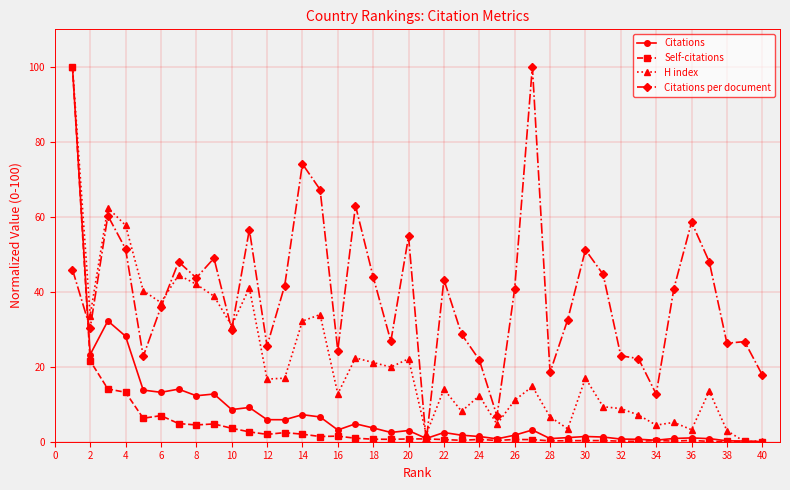

What are all the series names shown in the legend?

Citations, Self-citations, H index, Citations per document